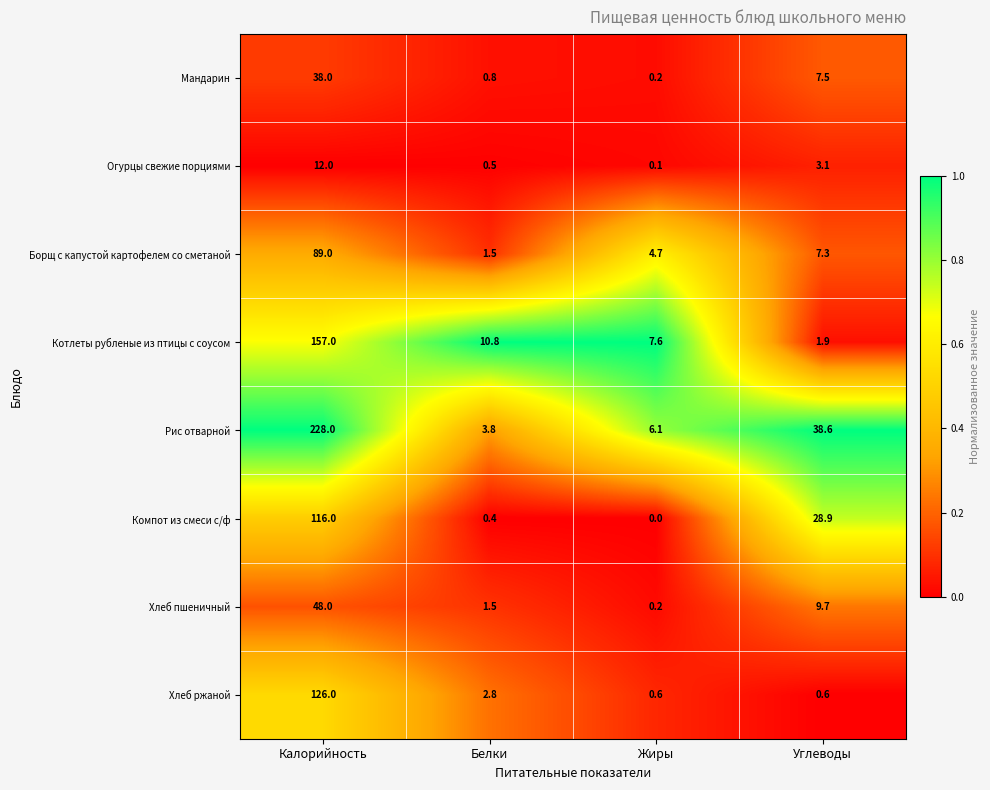

Which series has the widest spread of values?

Рис отварной